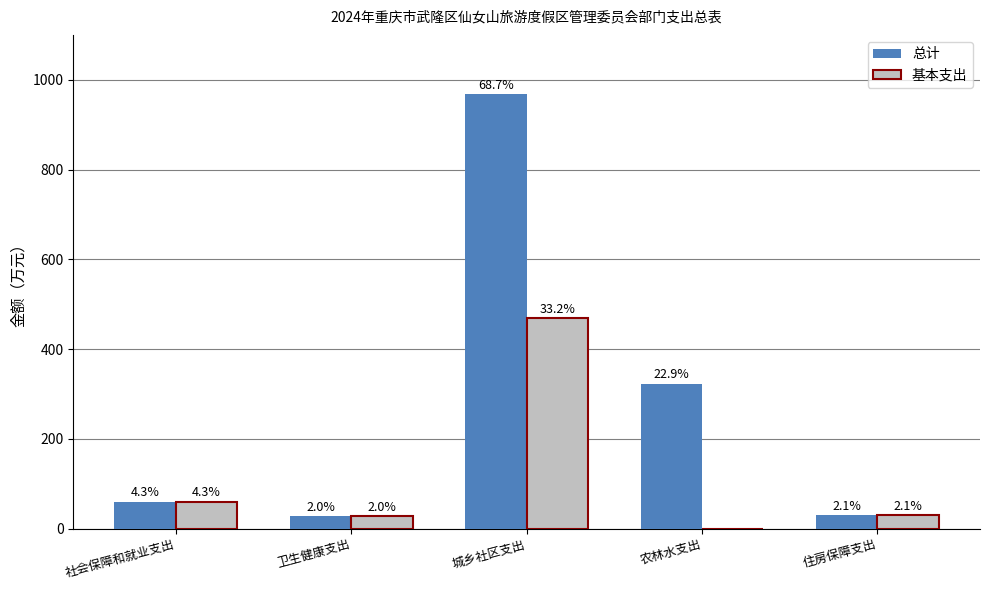

Which series has the largest range (max minus min)?

总计